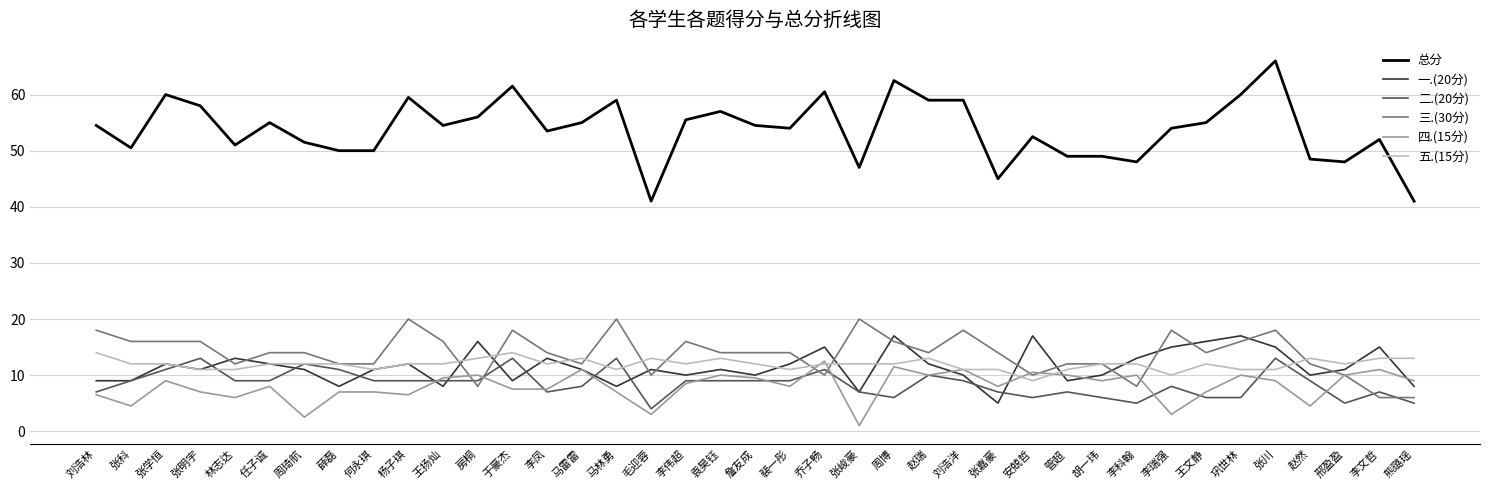

The value of 总分 at 李凤 is 35.5. True or false?

False